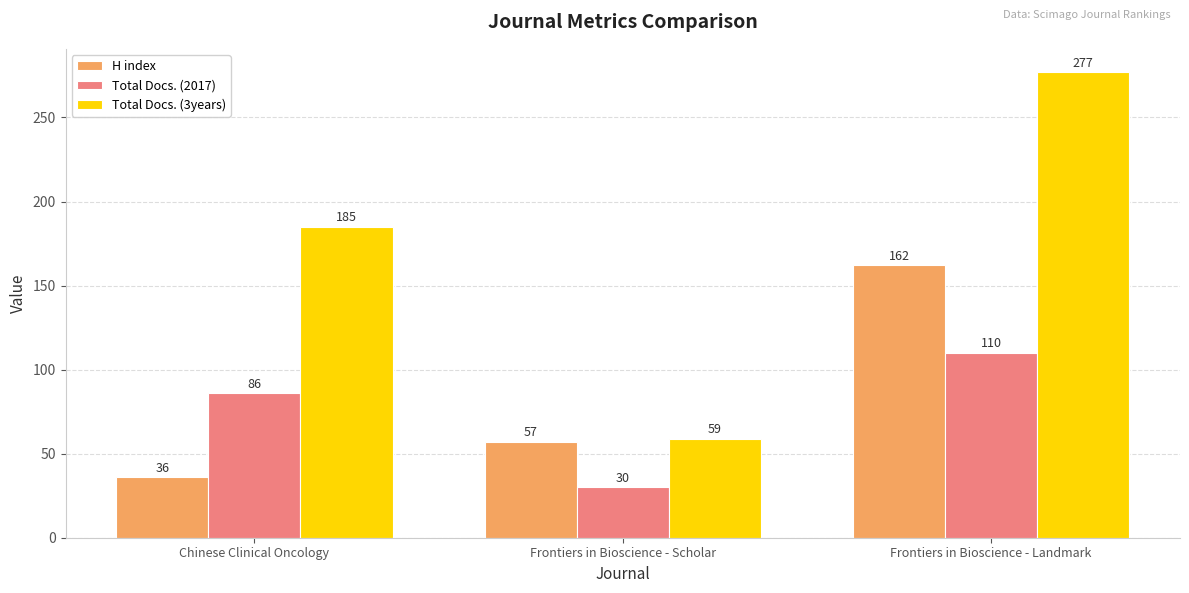

How many categories are shown in the chart?

3